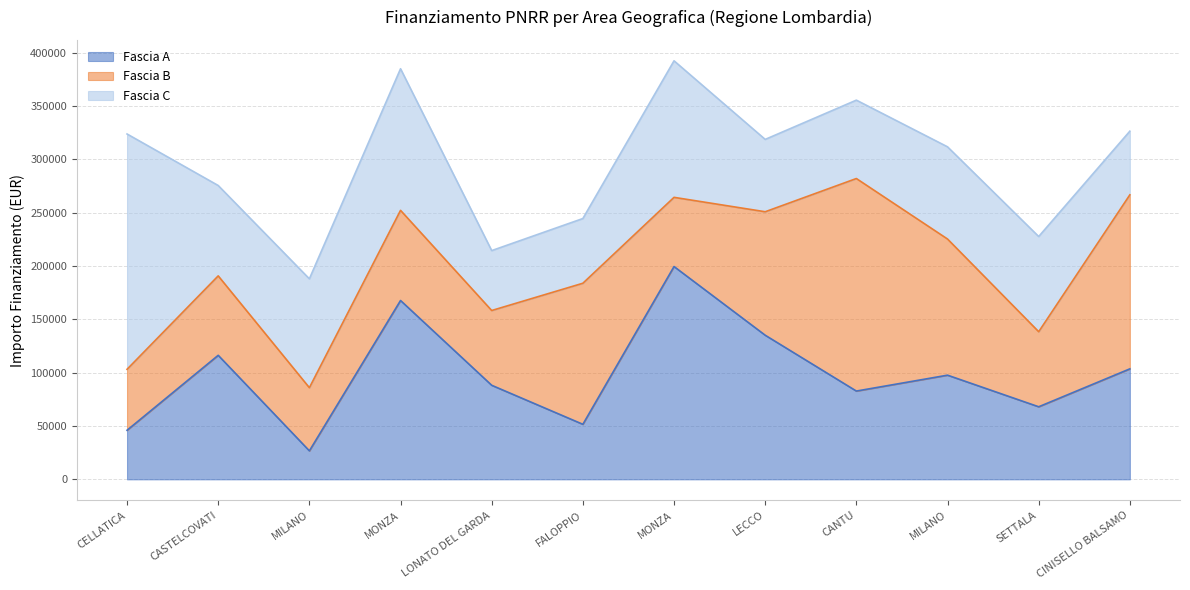

The value of Fascia B at MONZA is 129072.0. True or false?

False